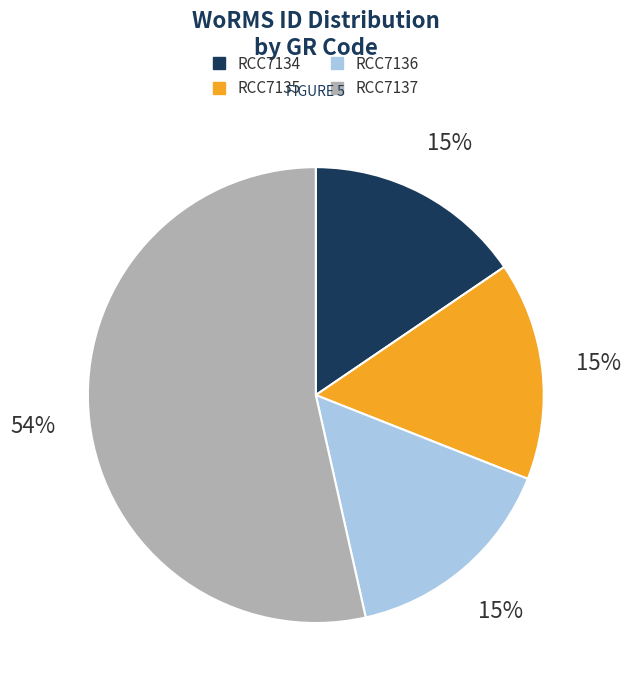

Which category has the biggest portion of the pie?

RCC7137